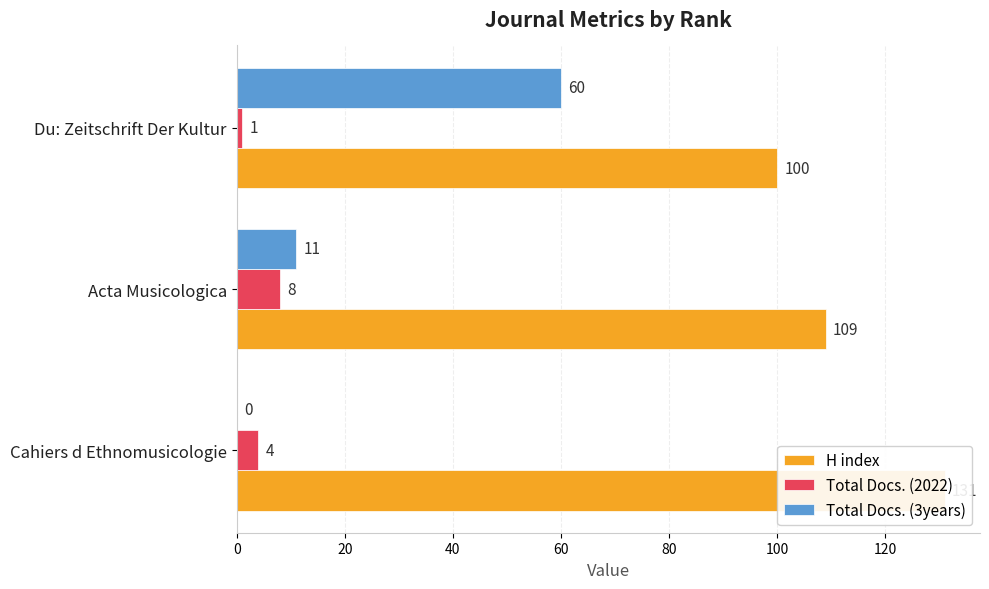

What is the difference between the maximum and minimum values in the H index series?

31